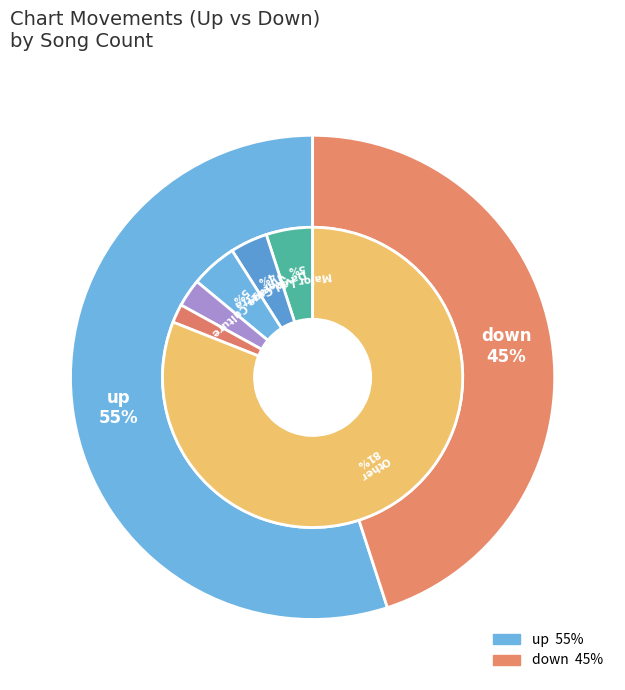

Do down and up together represent more than half of the pie?

Yes